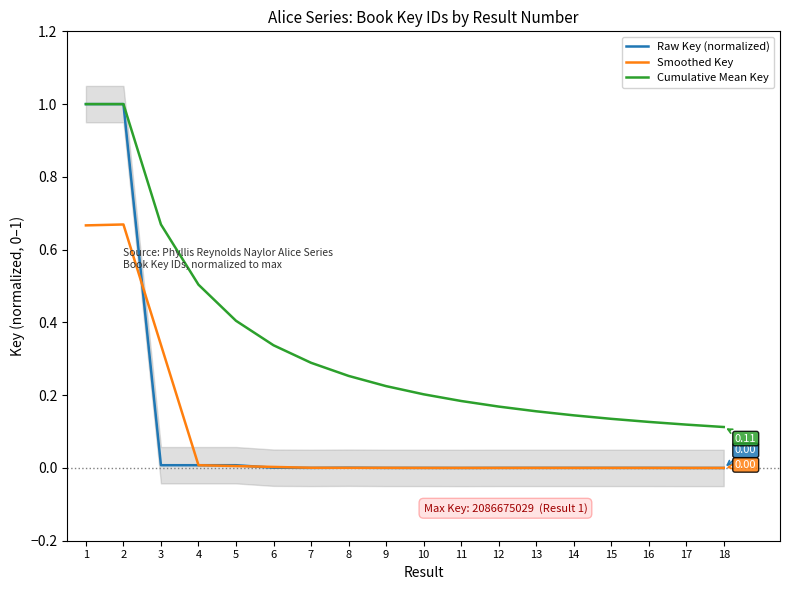

What is the difference between the maximum and minimum values in the Smoothed Key series?

0.7